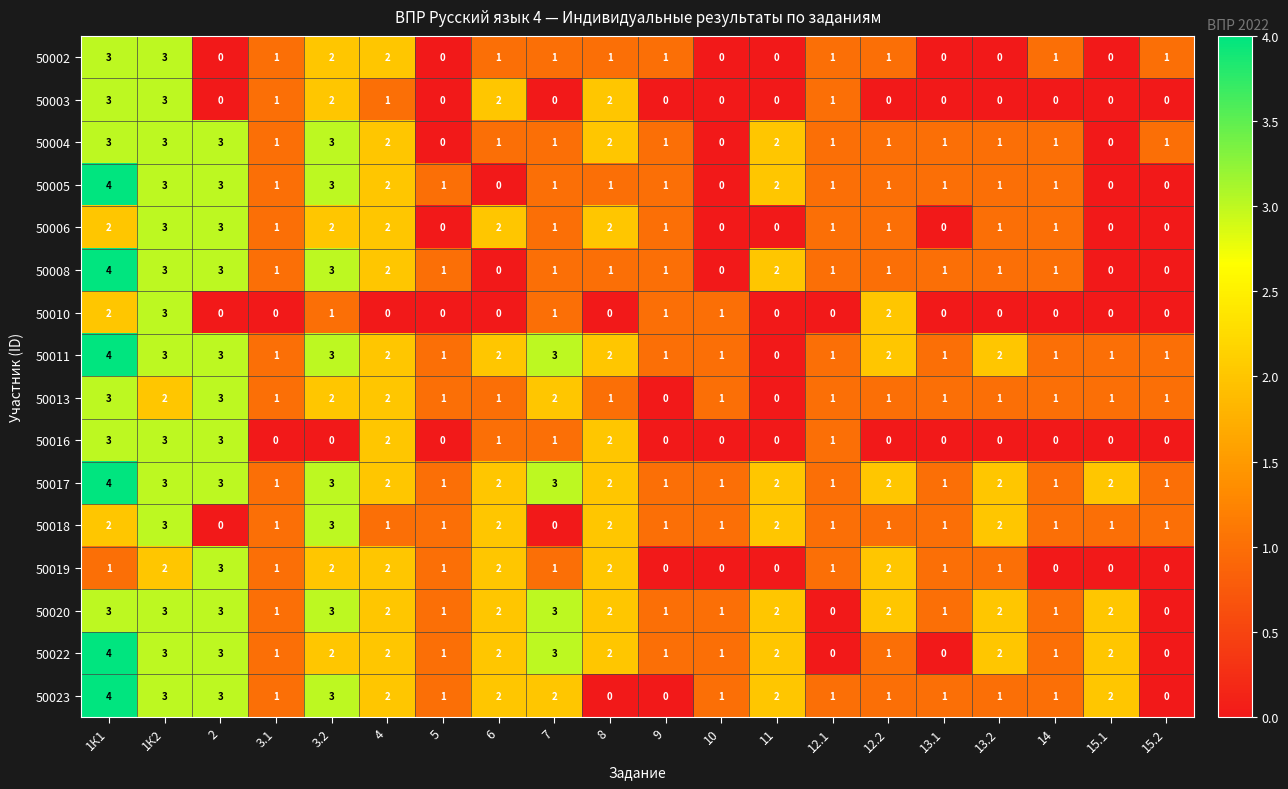

At which label does 50017 first exceed 2?

1К1